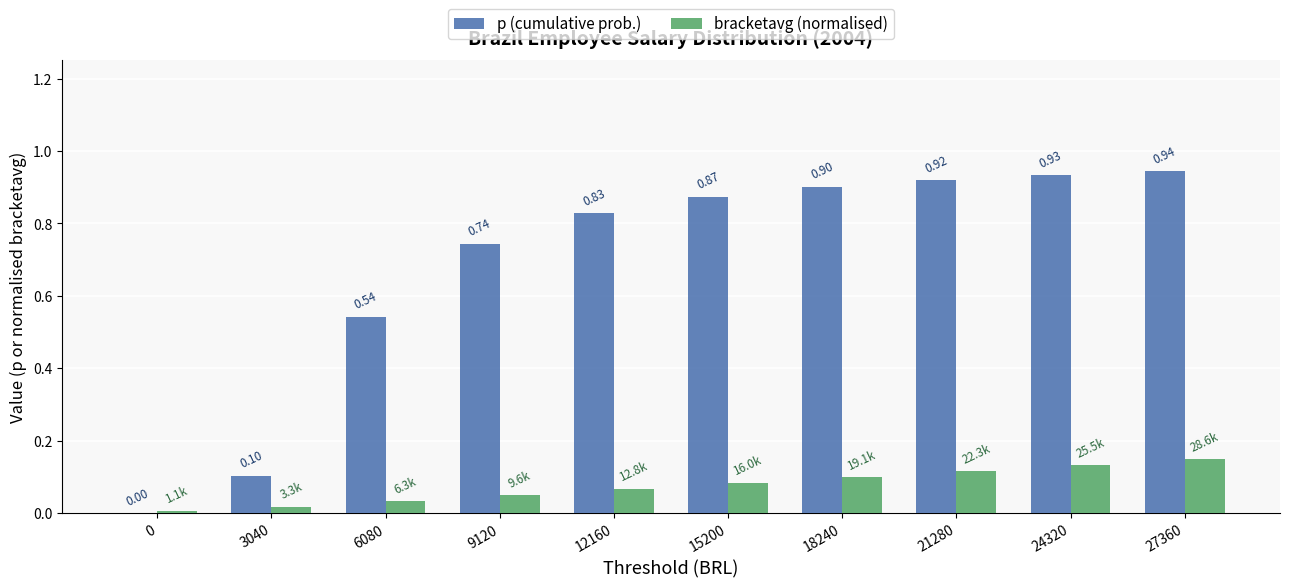

Read the bracketavg (normalised) value at 27360.

0.1